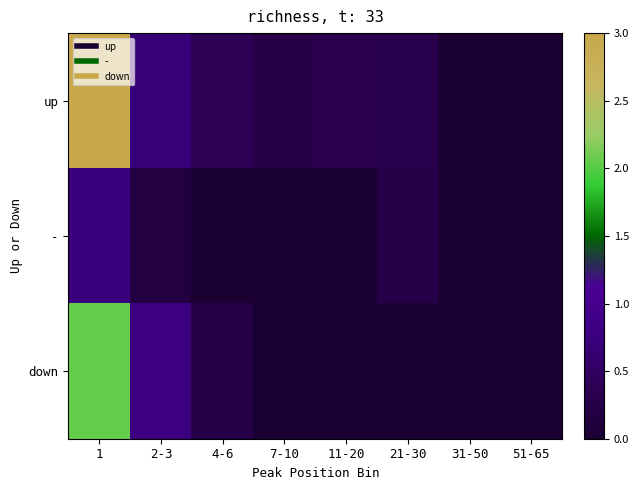

List the series in order of their peak value, highest first.

up, down, -